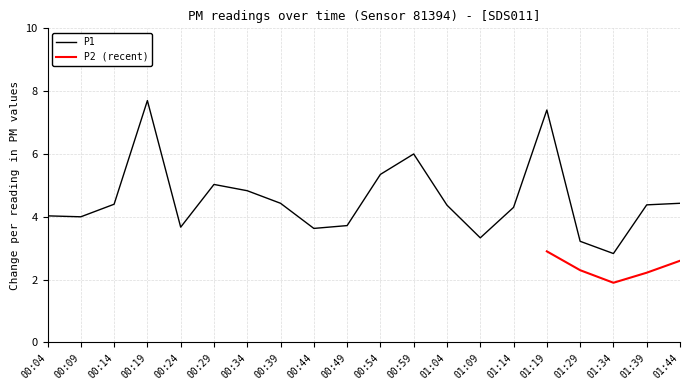

How many categories are shown in the chart?

20